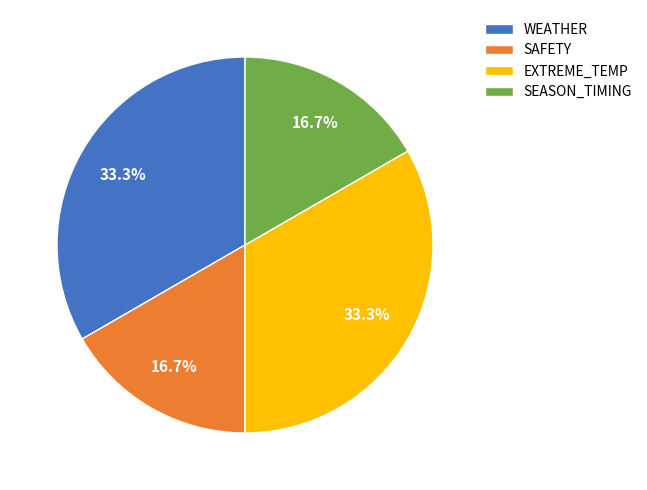

Does SAFETY represent more than half of the total?

No